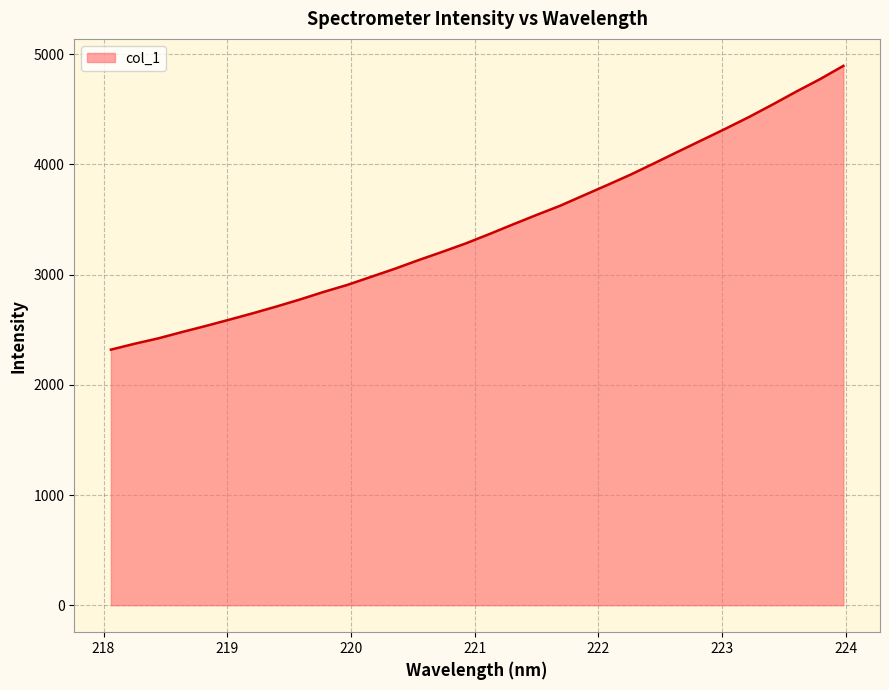

Does the chart display data point markers on the line(s)?

No